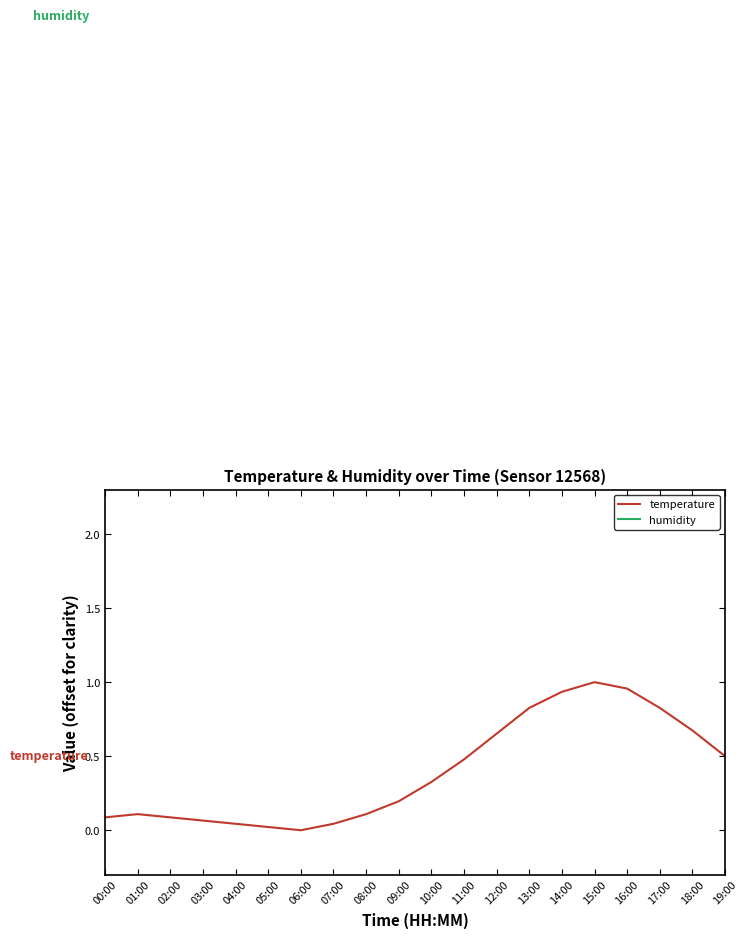

Rank the series by their maximum value, from highest to lowest.

humidity, temperature